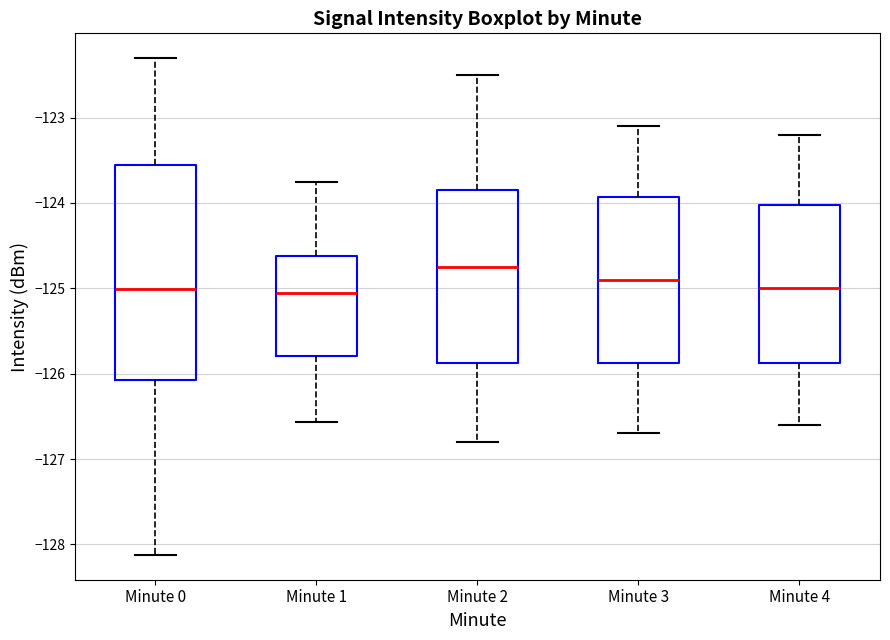

Which box is the tallest, from its lower edge to its upper edge?

Minute 0